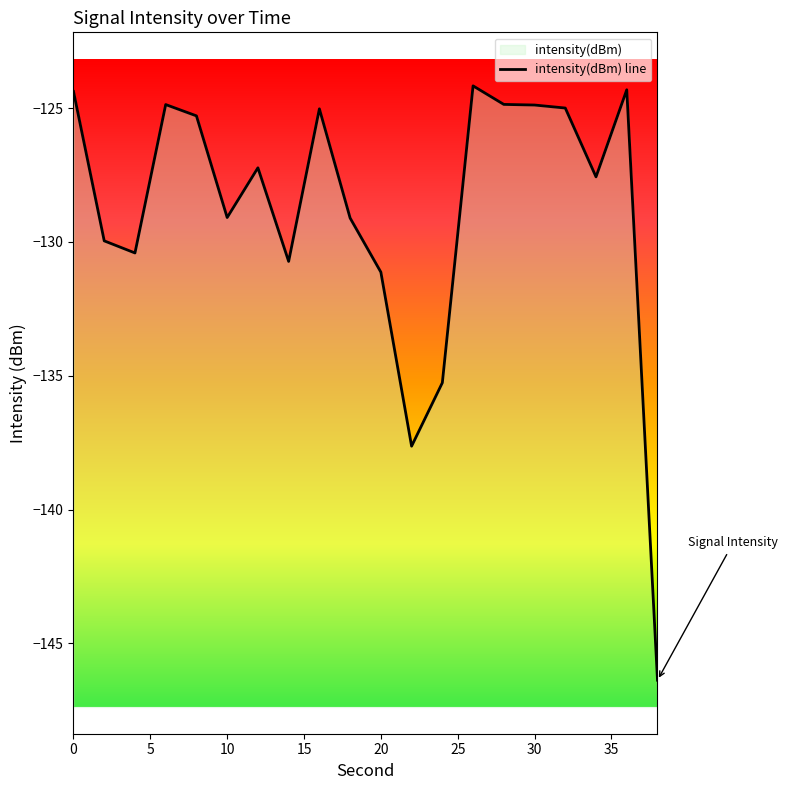

What is the difference between the maximum and minimum values?

22.2